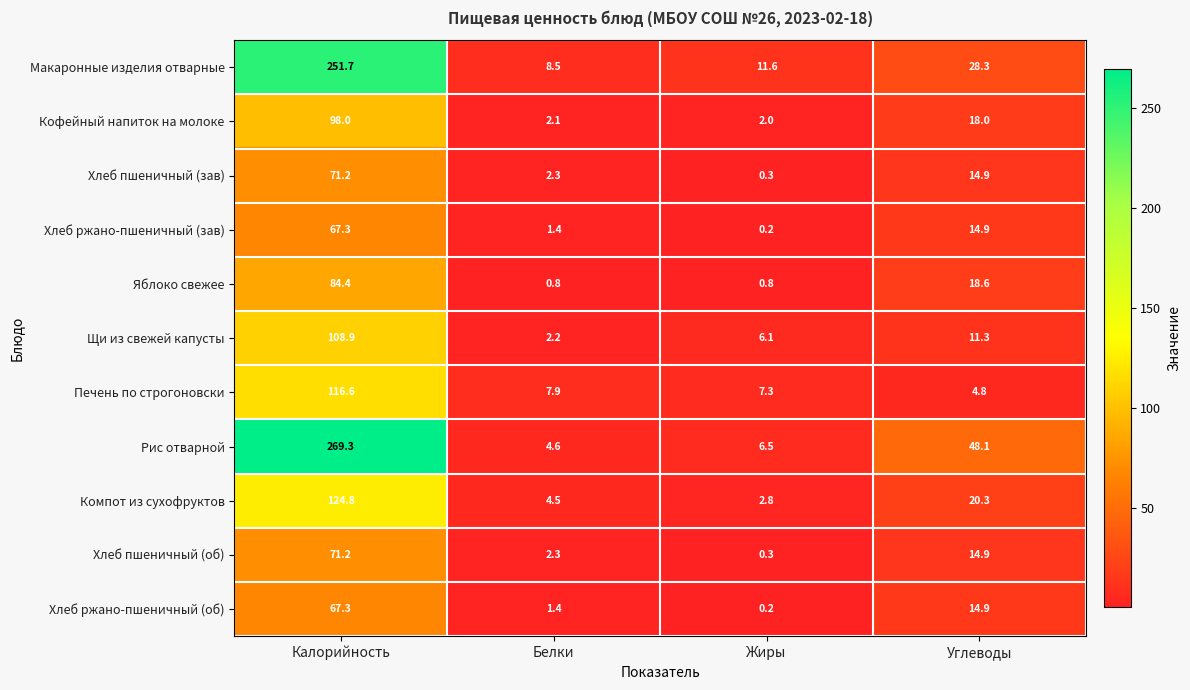

Between Белки and Углеводы, which series saw the biggest shift?

Рис отварной